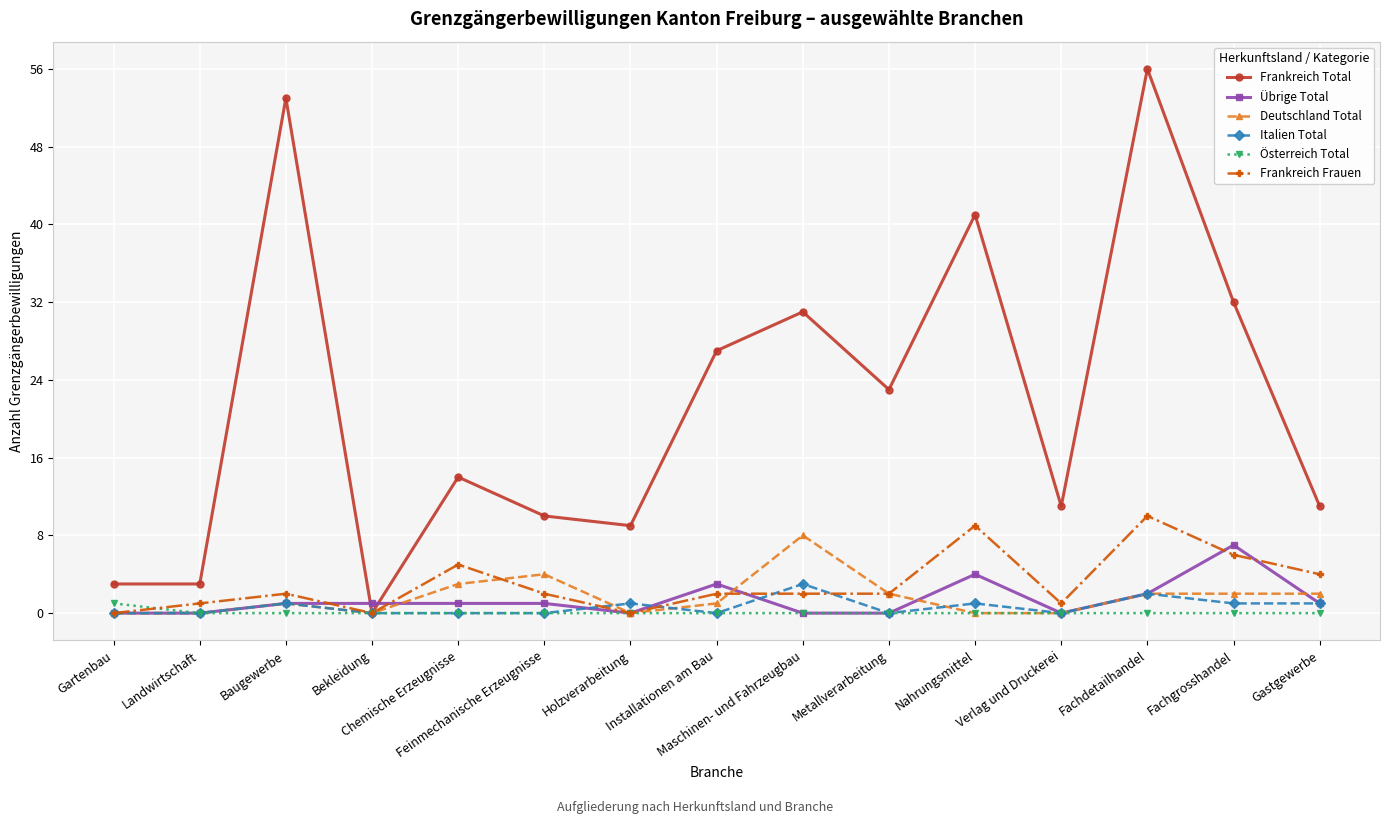

Count the number of data series in this chart.

6